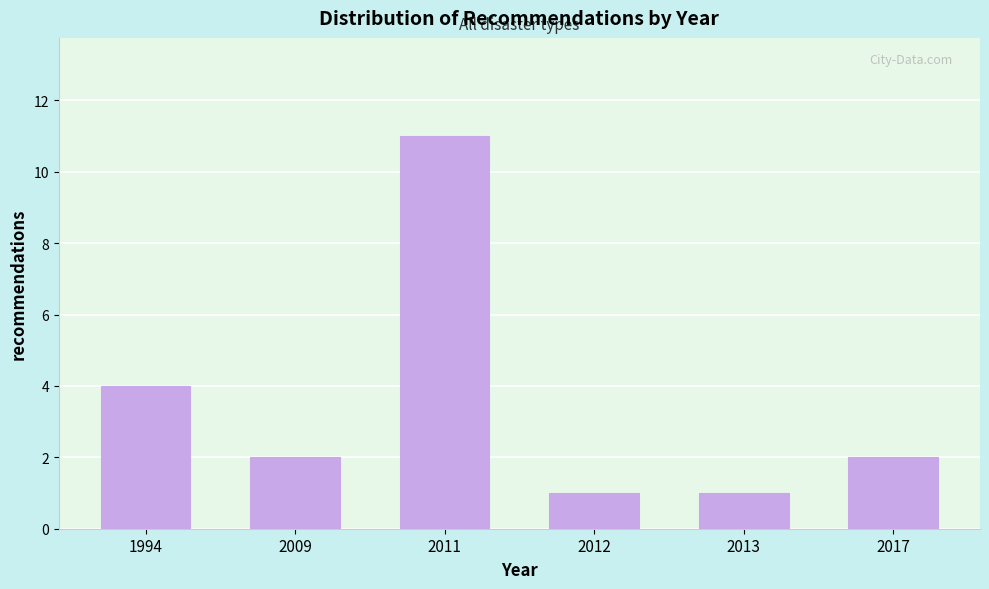

Reading right to left, list all the values displayed in this chart.

2017=2	2013=1	2012=1	2011=11	2009=2	1994=4